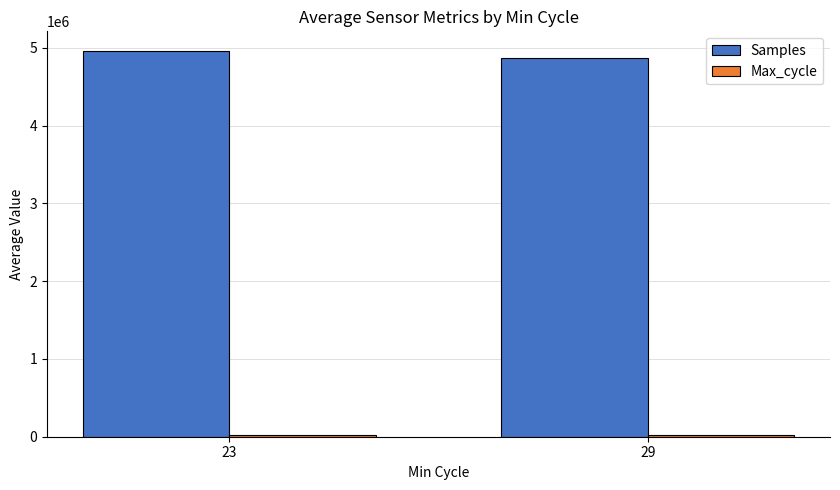

What is the average value of the Samples series?

4916761.1